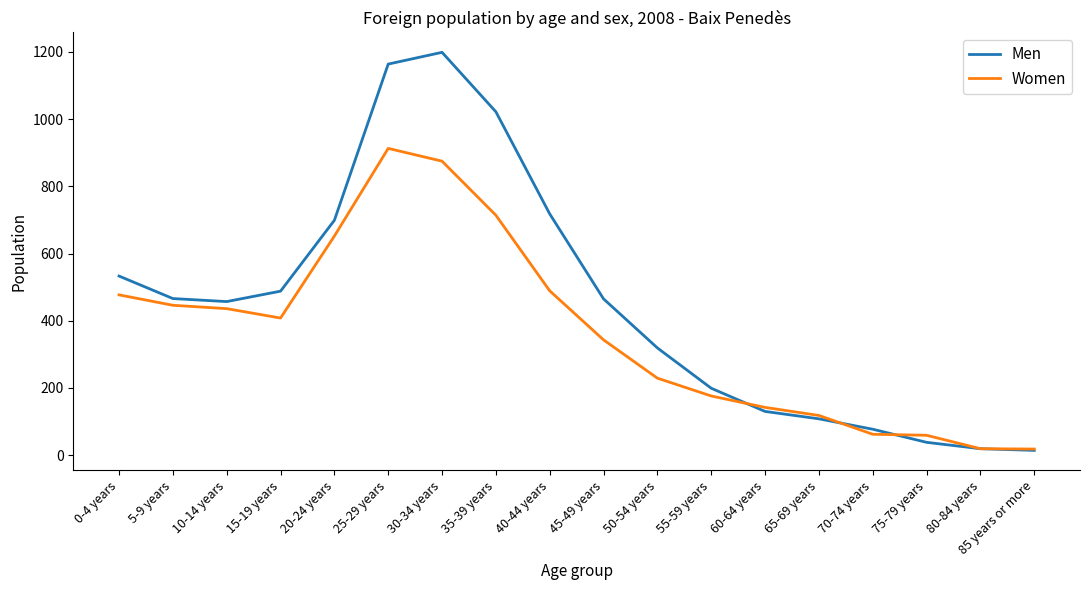

Where does the Men series first go above 465?

0-4 years